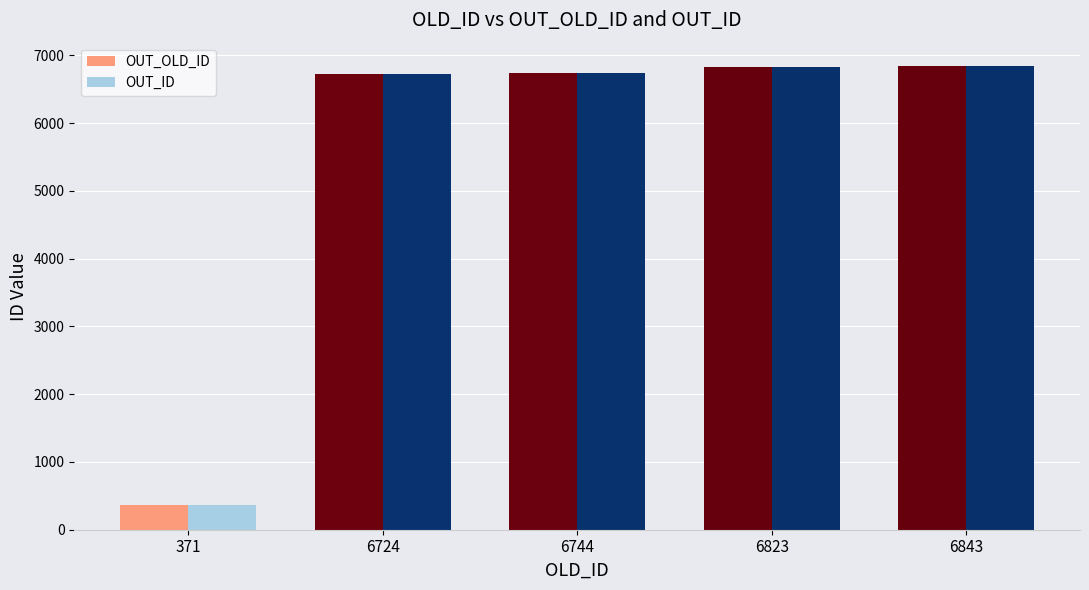

The value of OUT_ID at 6744 is 6744. True or false?

True